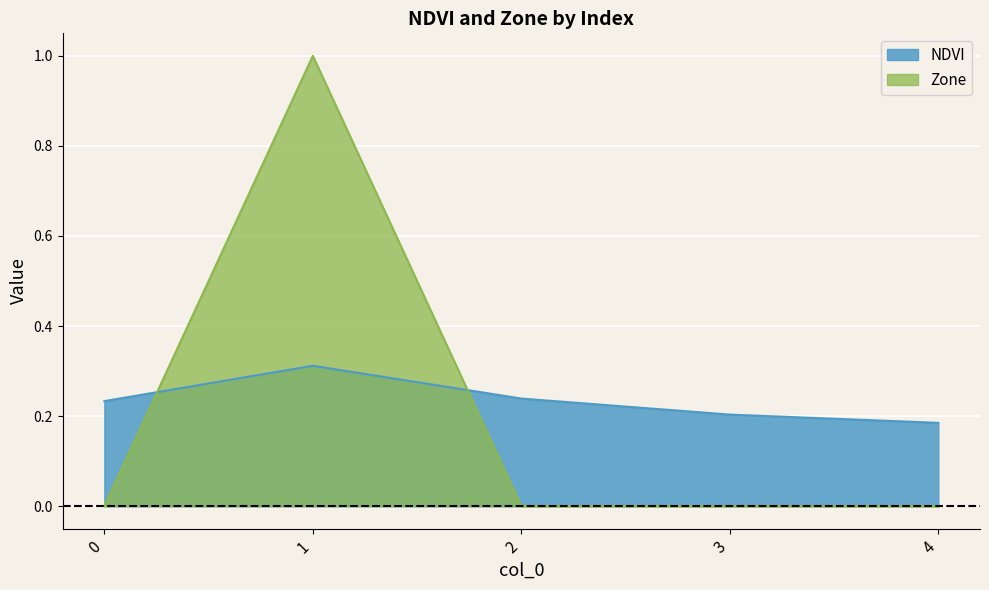

Reading left to right, what are all the values shown in this chart?

NDVI: 0=0.2	1=0.3	2=0.2	3=0.2	4=0.2
Zone: 0=0.0	1=1.0	2=0.0	3=0.0	4=0.0